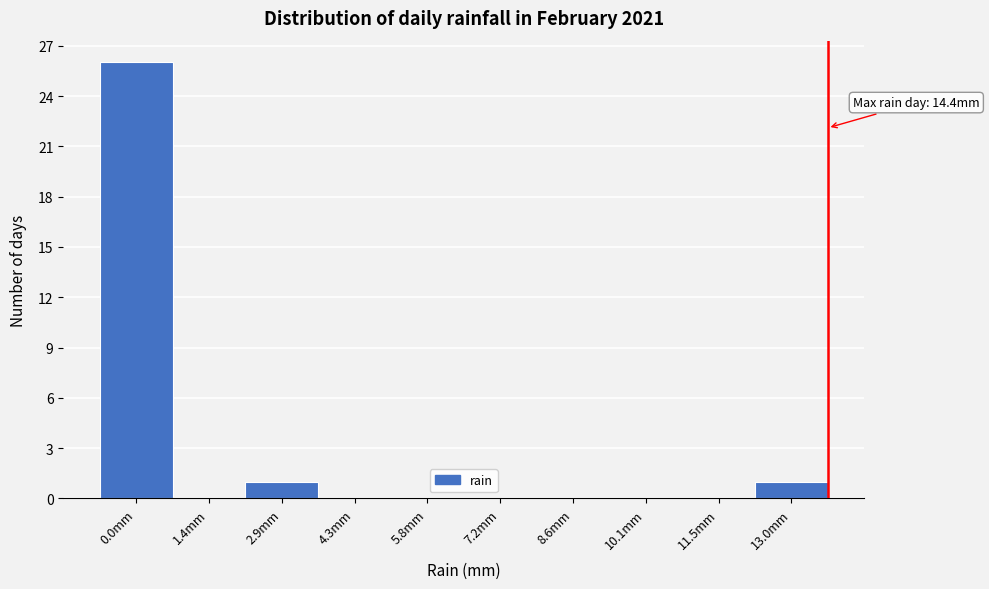

Reading left to right, transcribe all the data shown in this chart.

0.0mm=26	1.4mm=0	2.9mm=1	4.3mm=0	5.8mm=0	7.2mm=0	8.6mm=0	10.1mm=0	11.5mm=0	13.0mm=1